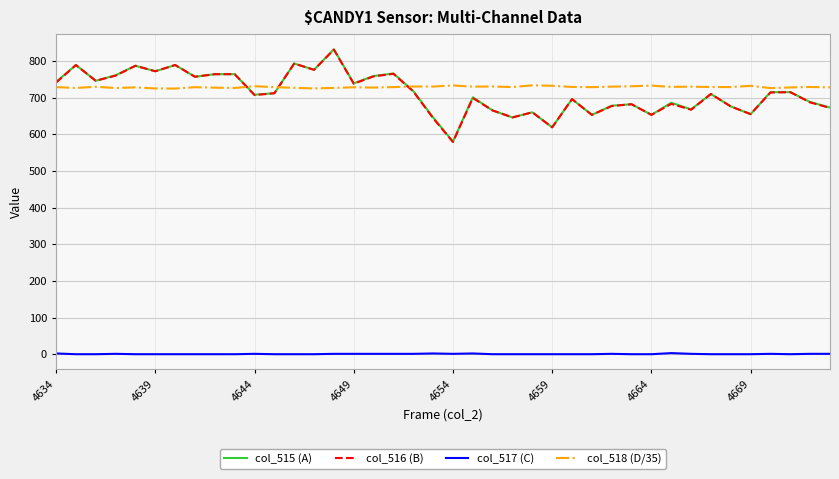

What is the minimum value for col_515 (A)?

580.0